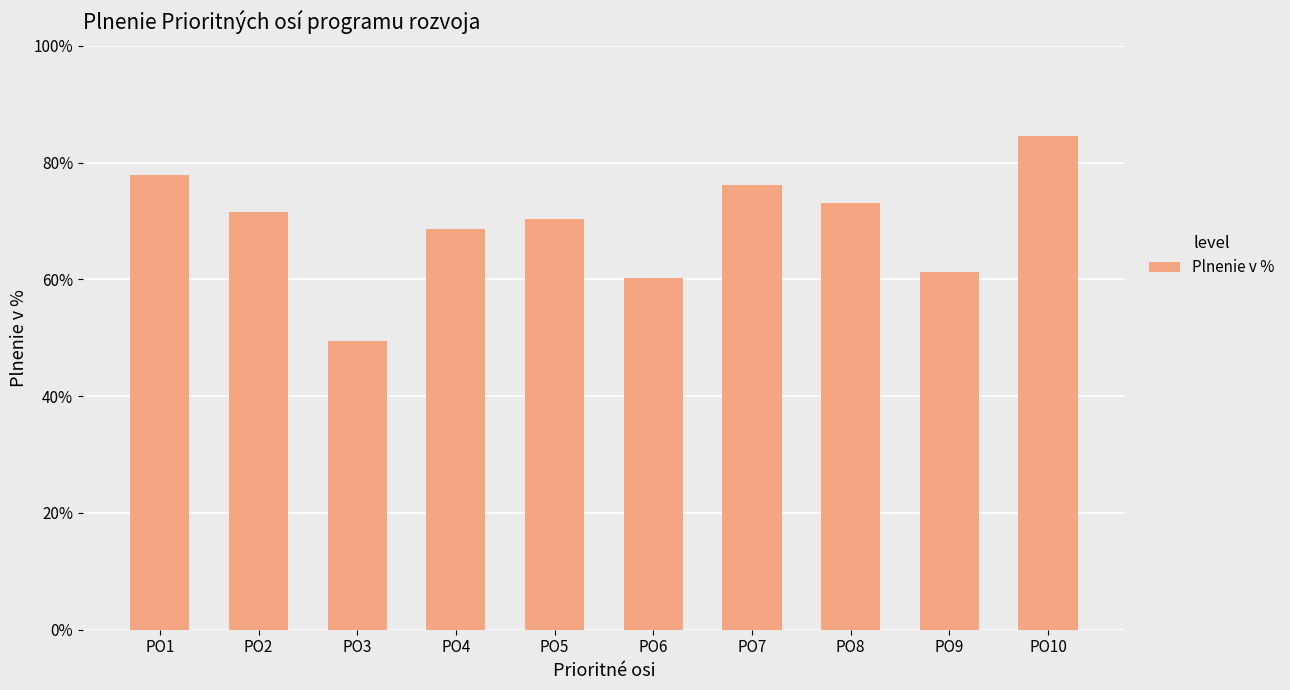

Reading left to right, what are all the values shown in this chart?

PO1=77.8	PO2=71.6	PO3=49.5	PO4=68.6	PO5=70.4	PO6=60.2	PO7=76.1	PO8=73.1	PO9=61.2	PO10=84.6